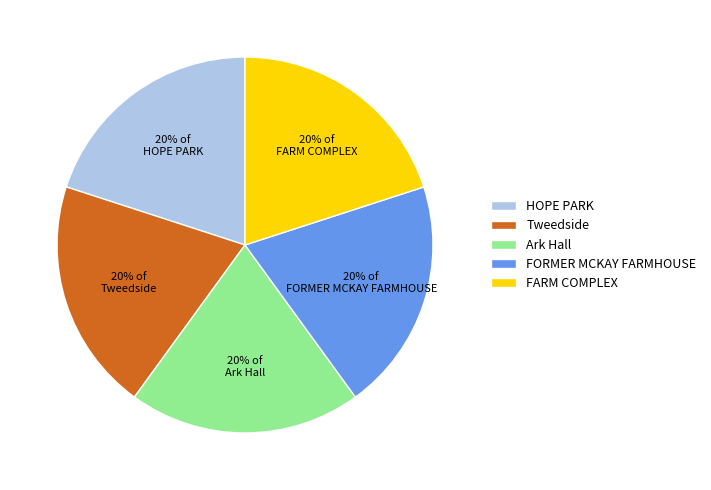

What percentage is the FORMER MCKAY FARMHOUSE slice, to the nearest percent?

20%